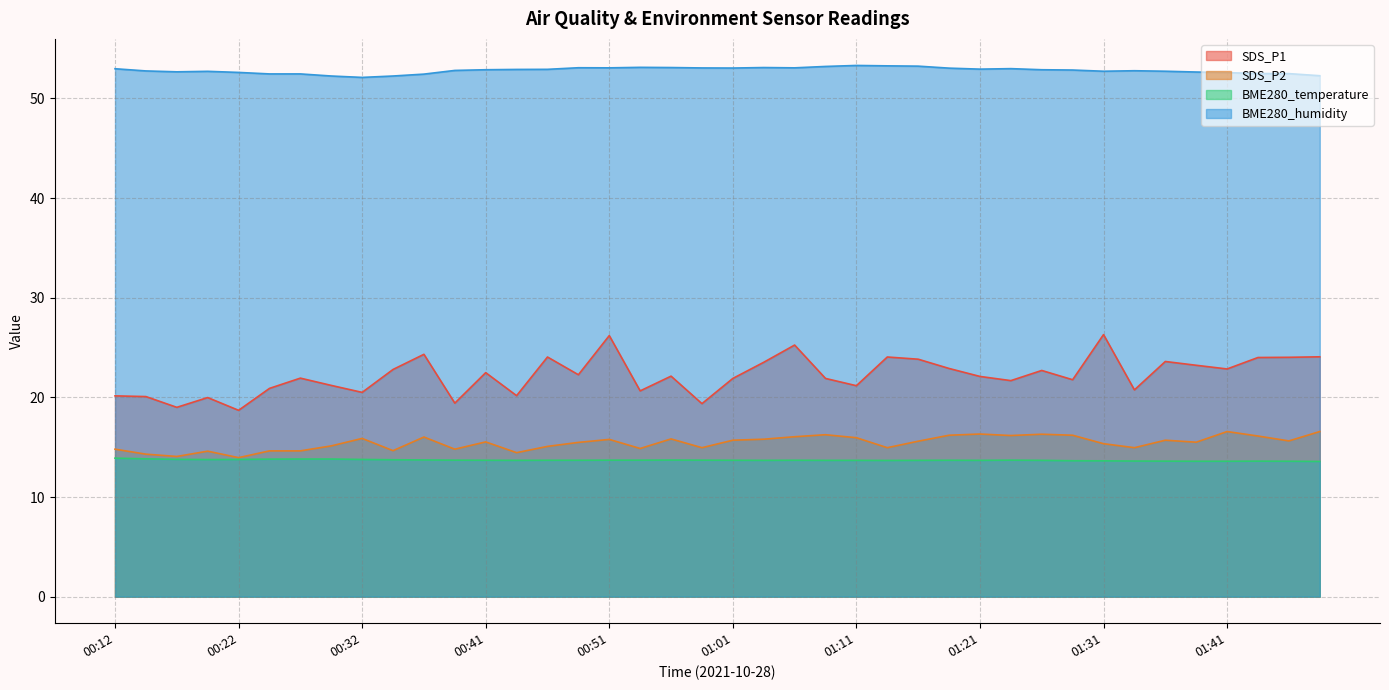

In SDS_P1, how many points are lower than both neighbors (excluding endpoints)?

13